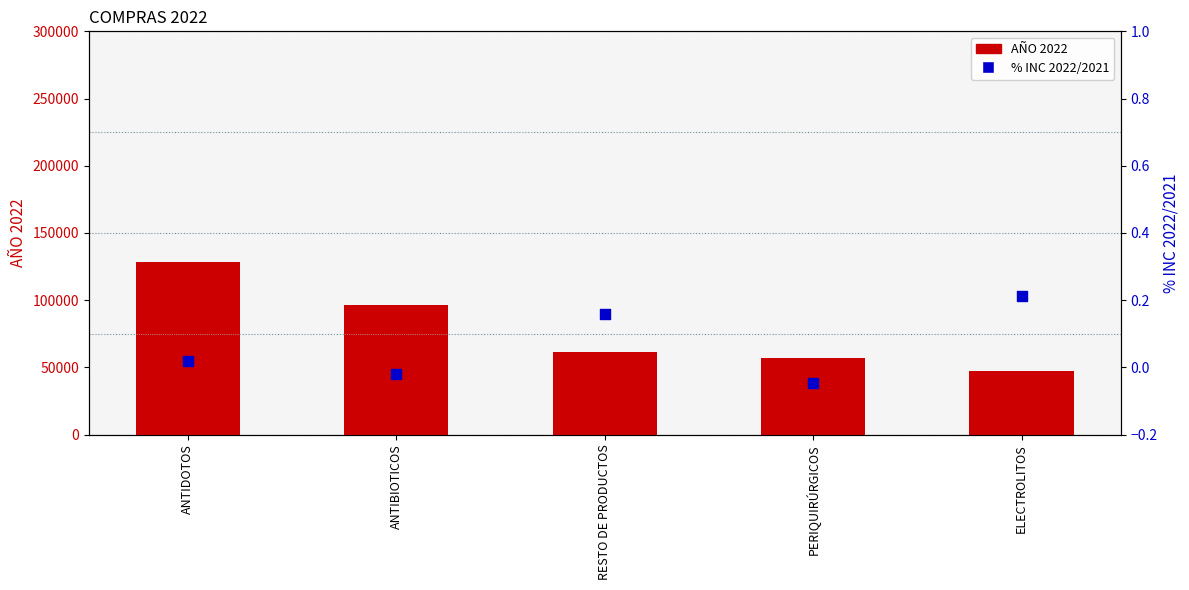

At which category is the sum across all series the highest?

ANTIDOTOS